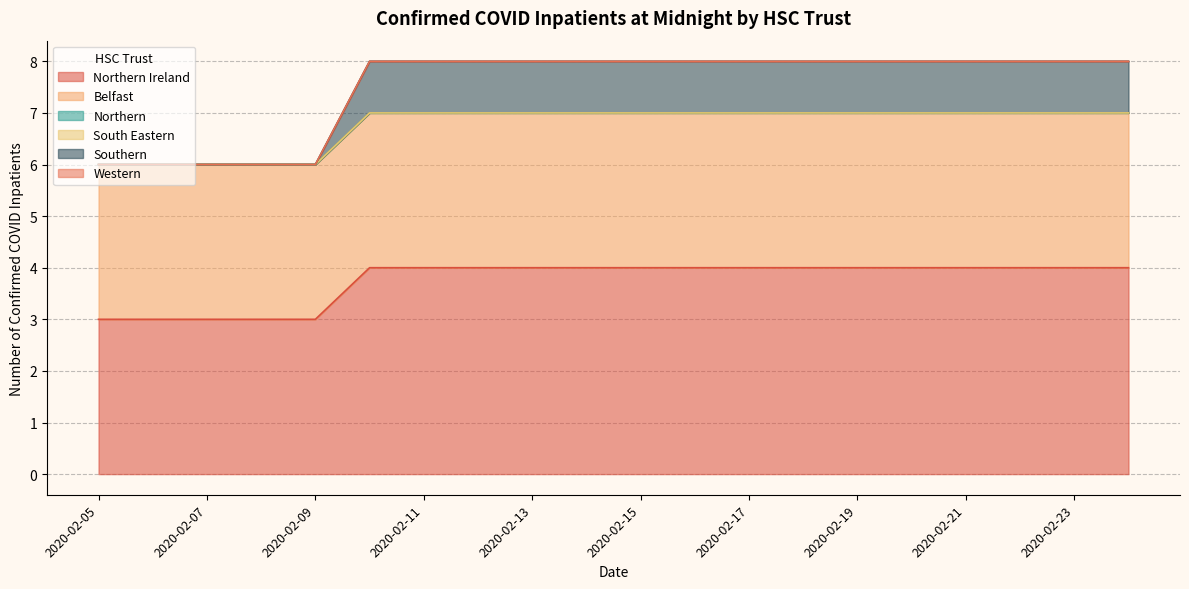

Reading right to left, what are all the values shown in this chart?

Northern Ireland: 2020-02-24=4	2020-02-23=4	2020-02-22=4	2020-02-21=4	2020-02-20=4	2020-02-19=4	2020-02-18=4	2020-02-17=4	2020-02-16=4	2020-02-15=4	2020-02-14=4	2020-02-13=4	2020-02-12=4	2020-02-11=4	2020-02-10=4	2020-02-09=3	2020-02-08=3	2020-02-07=3	2020-02-06=3	2020-02-05=3
Belfast: 2020-02-24=3	2020-02-23=3	2020-02-22=3	2020-02-21=3	2020-02-20=3	2020-02-19=3	2020-02-18=3	2020-02-17=3	2020-02-16=3	2020-02-15=3	2020-02-14=3	2020-02-13=3	2020-02-12=3	2020-02-11=3	2020-02-10=3	2020-02-09=3	2020-02-08=3	2020-02-07=3	2020-02-06=3	2020-02-05=3
Northern: 2020-02-24=0	2020-02-23=0	2020-02-22=0	2020-02-21=0	2020-02-20=0	2020-02-19=0	2020-02-18=0	2020-02-17=0	2020-02-16=0	2020-02-15=0	2020-02-14=0	2020-02-13=0	2020-02-12=0	2020-02-11=0	2020-02-10=0	2020-02-09=0	2020-02-08=0	2020-02-07=0	2020-02-06=0	2020-02-05=0
South Eastern: 2020-02-24=0	2020-02-23=0	2020-02-22=0	2020-02-21=0	2020-02-20=0	2020-02-19=0	2020-02-18=0	2020-02-17=0	2020-02-16=0	2020-02-15=0	2020-02-14=0	2020-02-13=0	2020-02-12=0	2020-02-11=0	2020-02-10=0	2020-02-09=0	2020-02-08=0	2020-02-07=0	2020-02-06=0	2020-02-05=0
Southern: 2020-02-24=1	2020-02-23=1	2020-02-22=1	2020-02-21=1	2020-02-20=1	2020-02-19=1	2020-02-18=1	2020-02-17=1	2020-02-16=1	2020-02-15=1	2020-02-14=1	2020-02-13=1	2020-02-12=1	2020-02-11=1	2020-02-10=1	2020-02-09=0	2020-02-08=0	2020-02-07=0	2020-02-06=0	2020-02-05=0
Western: 2020-02-24=0	2020-02-23=0	2020-02-22=0	2020-02-21=0	2020-02-20=0	2020-02-19=0	2020-02-18=0	2020-02-17=0	2020-02-16=0	2020-02-15=0	2020-02-14=0	2020-02-13=0	2020-02-12=0	2020-02-11=0	2020-02-10=0	2020-02-09=0	2020-02-08=0	2020-02-07=0	2020-02-06=0	2020-02-05=0